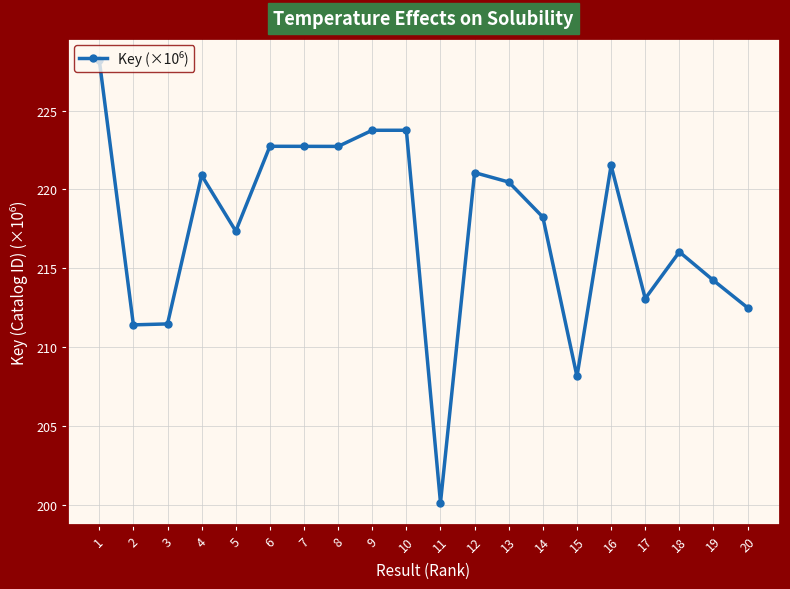

Is it true that the value at 8 is 353.6?

False